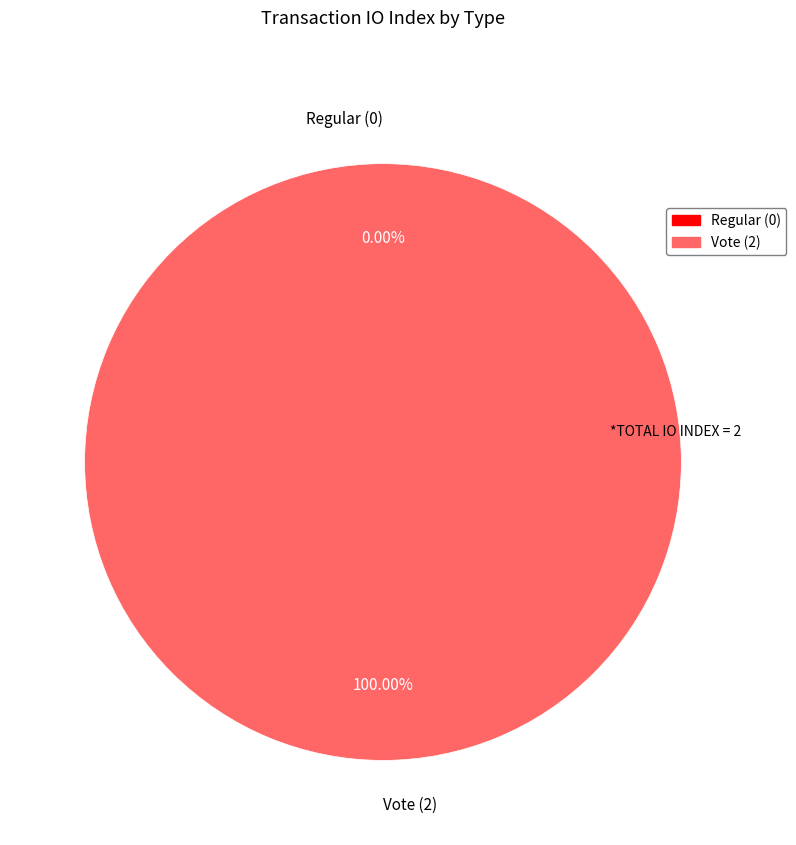

Is it true that Vote is 86% of the pie?

False